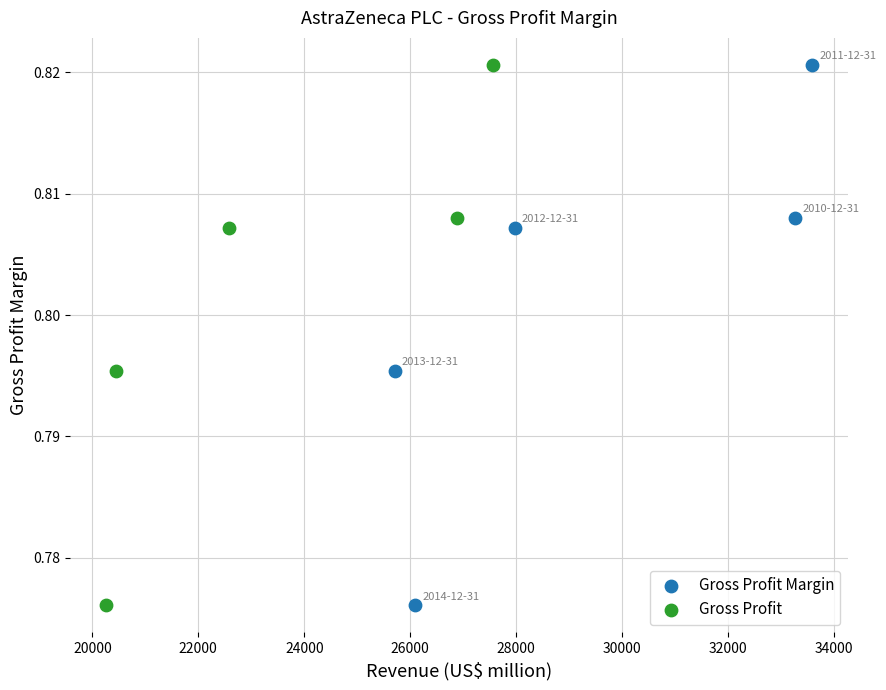

What are all the series names shown in the legend?

Gross Profit Margin, Gross Profit